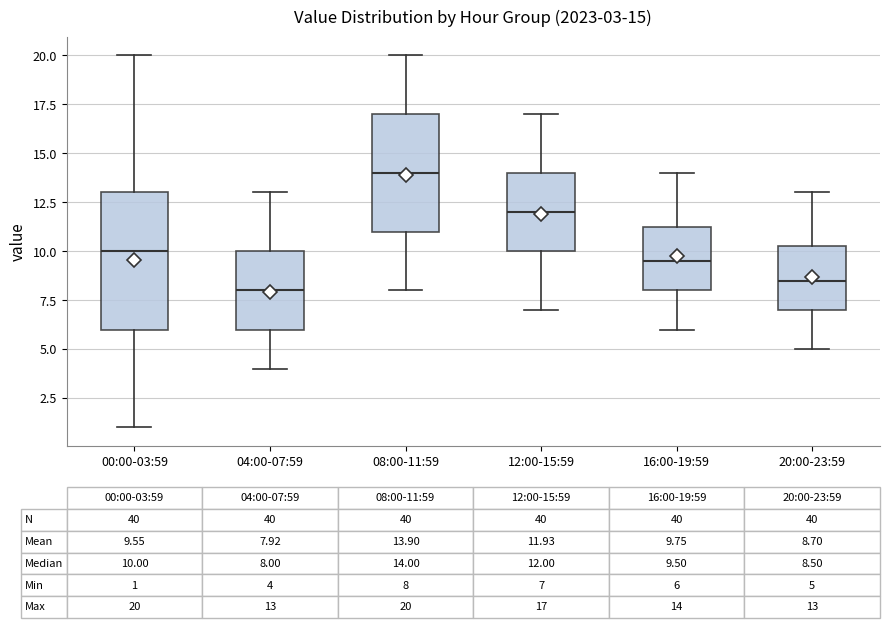

Which box's median line is the lowest?

04:00-07:59